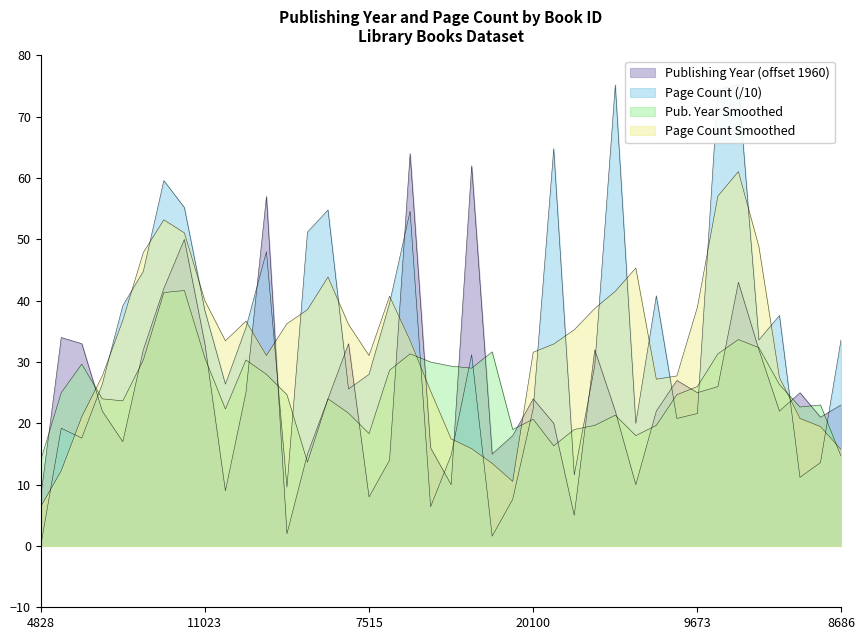

How many times do pageCount and publishingYear cross each other?

15